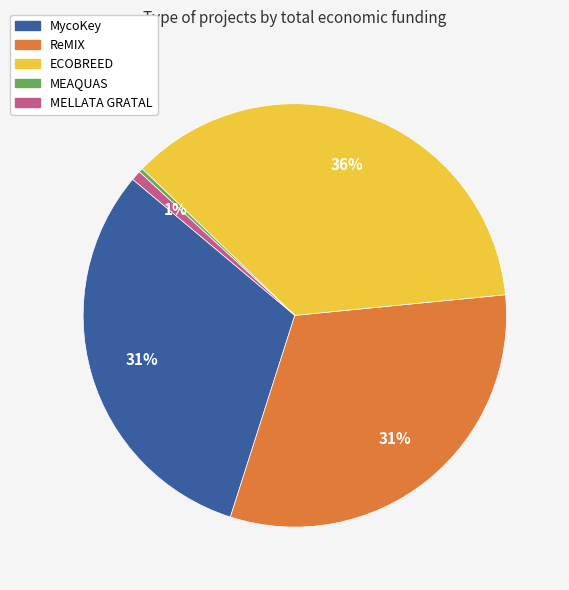

Does any single category account for the majority?

No